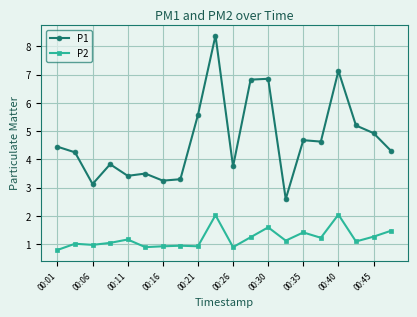

Which series has the largest total across all categories?

P1